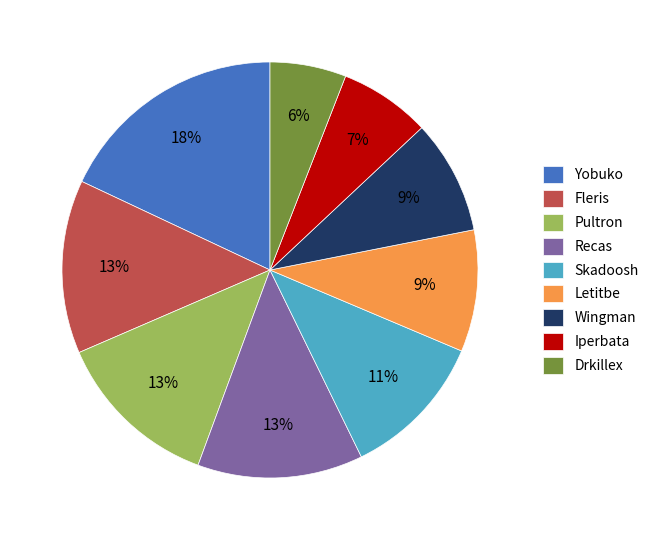

To the nearest percent, what portion does Recas represent?

13%